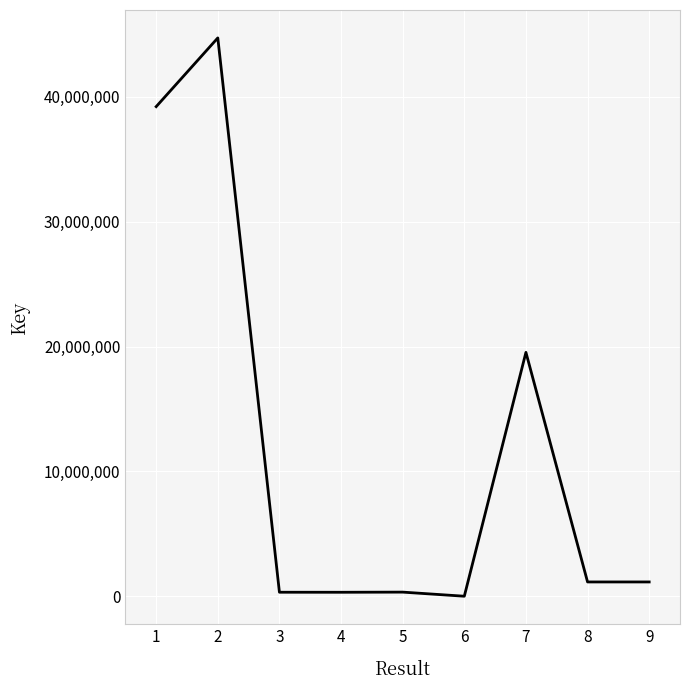

What is the change in value from 1 to 8?

-38064851